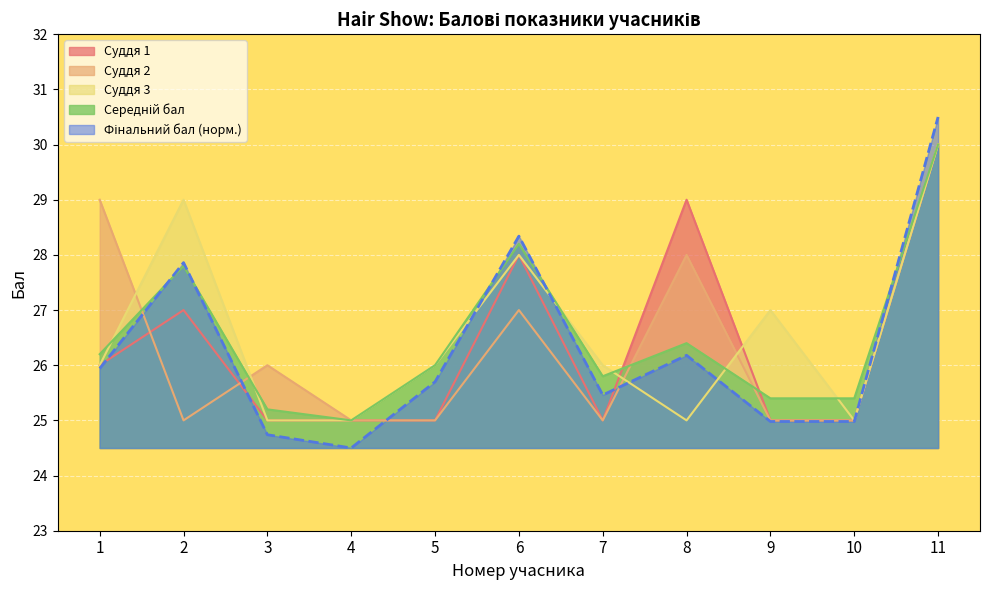

Reading right to left, extract all data points from this chart.

Середній бал: 11=30.0	10=25.4	9=25.4	8=26.4	7=25.8	6=28.2	5=26.0	4=25.0	3=25.2	2=27.8	1=26.2
Суддя 1: 11=30.0	10=25.0	9=25.0	8=29.0	7=25.0	6=28.0	5=25.0	4=25.0	3=25.0	2=27.0	1=26.0
Суддя 2: 11=30.0	10=25.0	9=25.0	8=28.0	7=25.0	6=27.0	5=25.0	4=25.0	3=26.0	2=25.0	1=29.0
Суддя 3: 11=30.0	10=25.0	9=27.0	8=25.0	7=26.0	6=28.0	5=26.0	4=25.0	3=25.0	2=29.0	1=26.0
Фінальний бал: 11=30.5	10=25.0	9=25.0	8=26.2	7=25.5	6=28.3	5=25.7	4=24.5	3=24.7	2=27.9	1=25.9